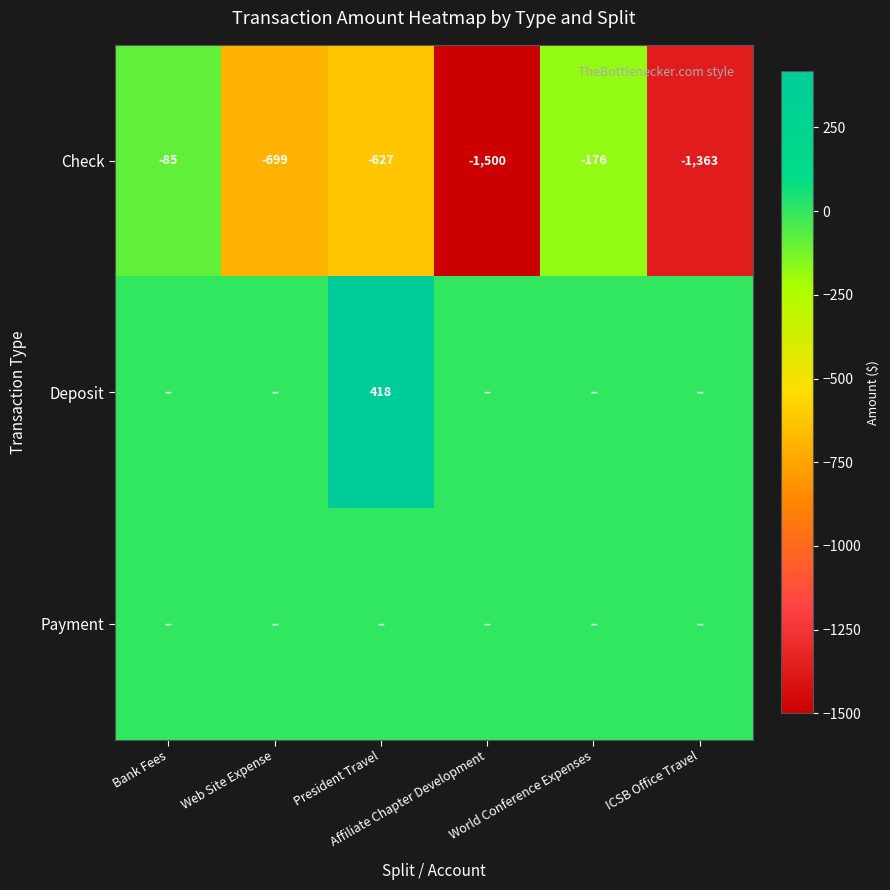

What is the average value of the Check series?

-742